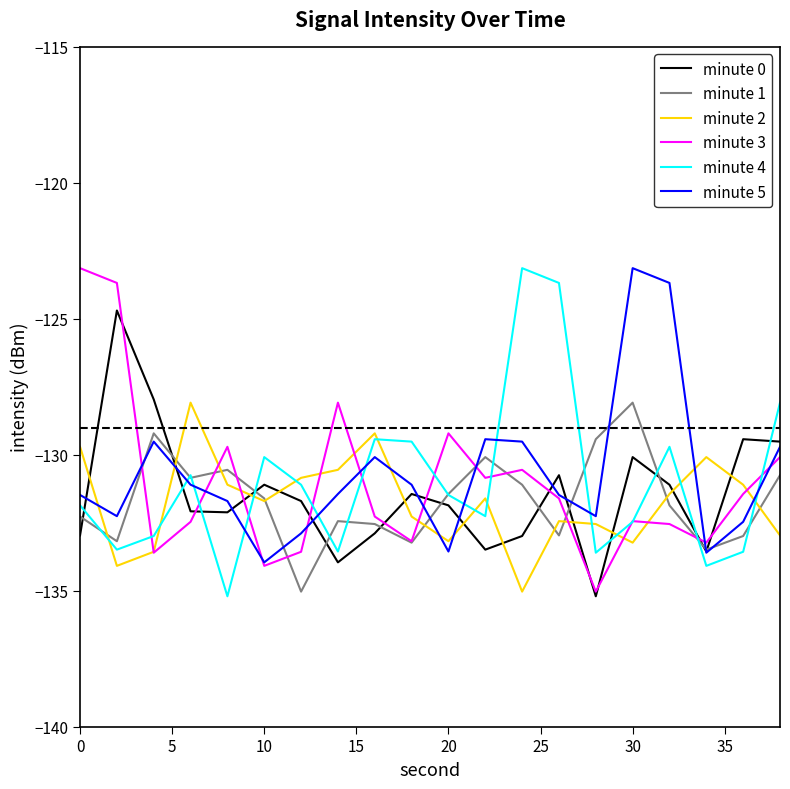

What is the difference between the maximum and minimum values in the minute 0 series?

10.5